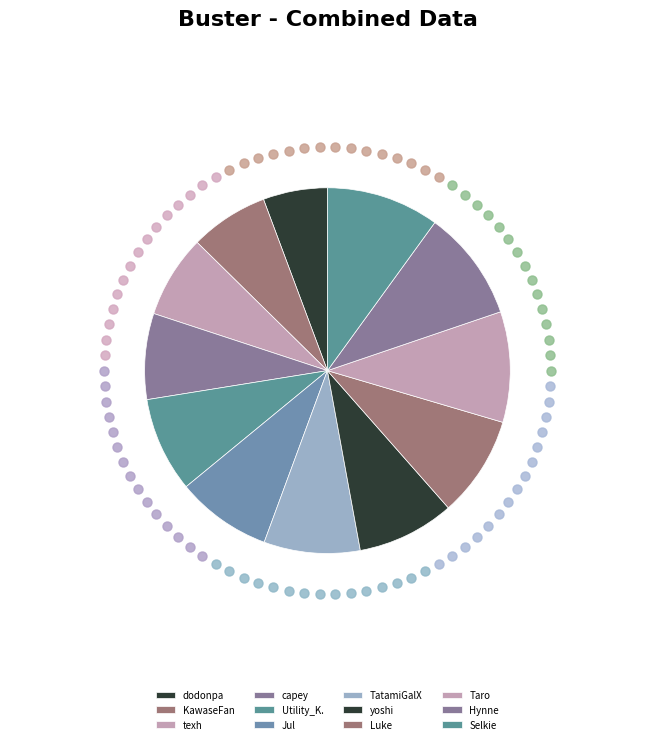

Which category has the biggest portion of the pie?

Selkie